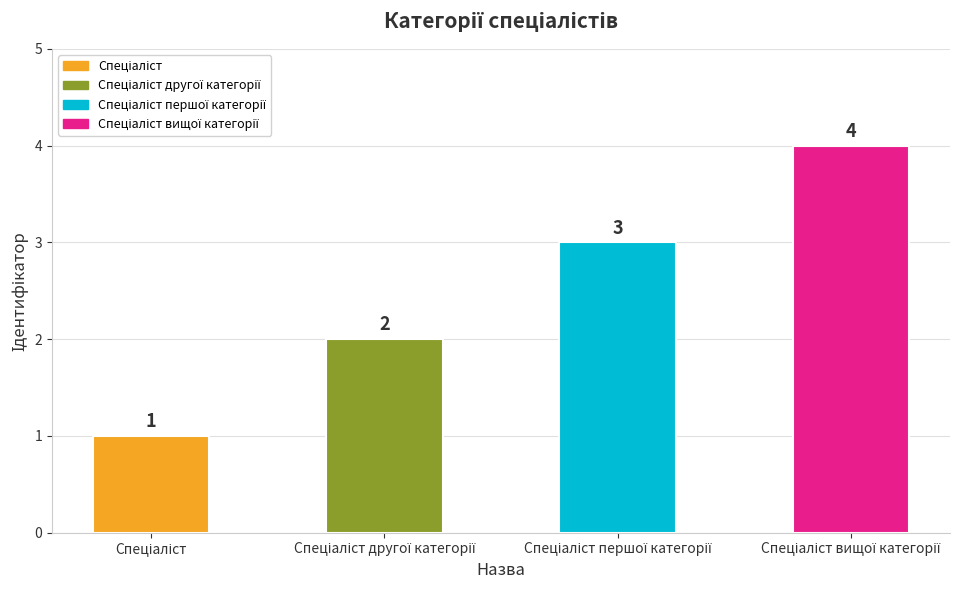

What is the greatest value displayed?

4